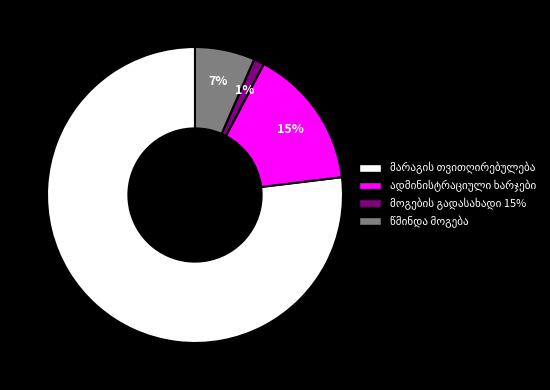

Is there any slice that represents more than half of the pie?

Yes